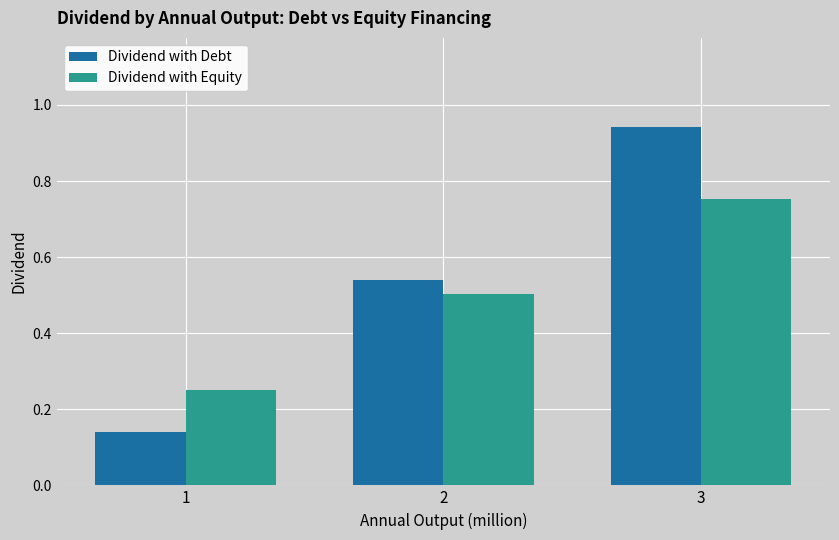

True or false: Dividend with Equity has a value of 0.4 at 1.

False